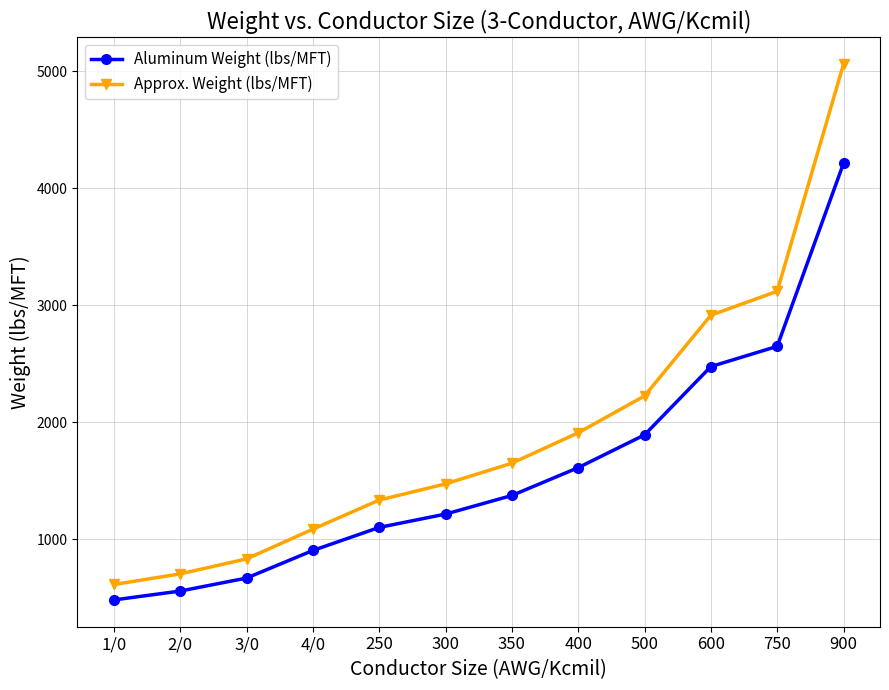

At which category is the sum across all series the highest?

900